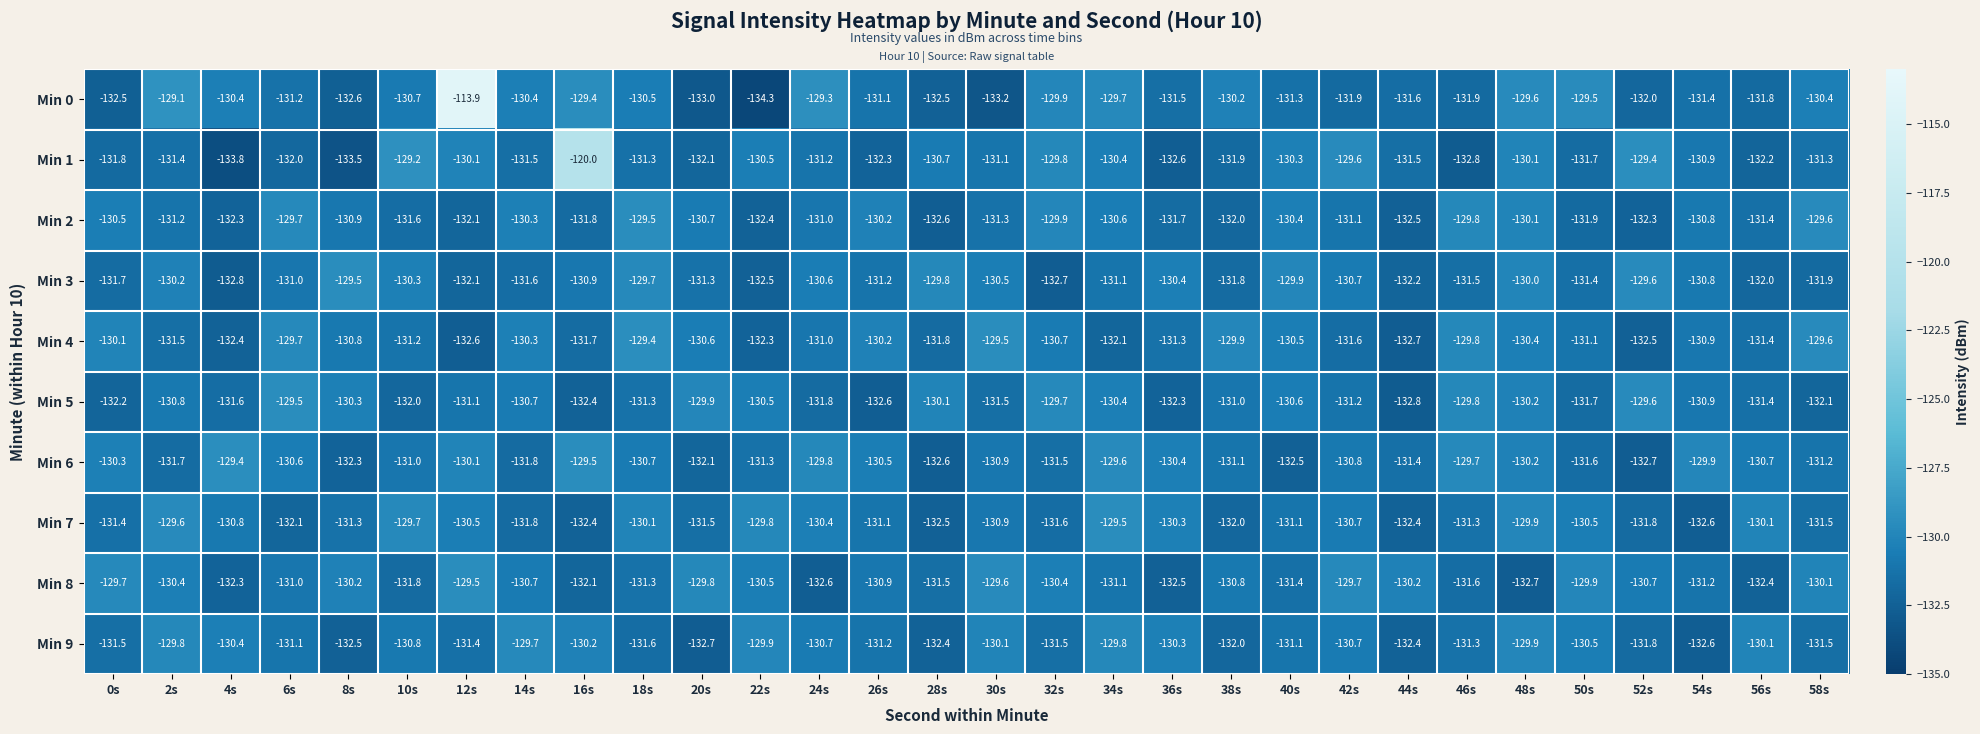

What is the difference between the highest and lowest values at 46s?

3.1